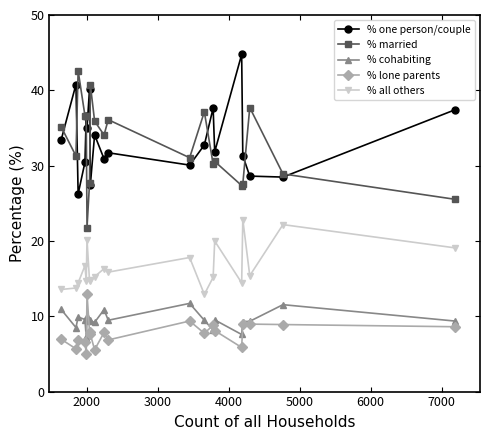

At how many categories does at least one series exceed 24?

20